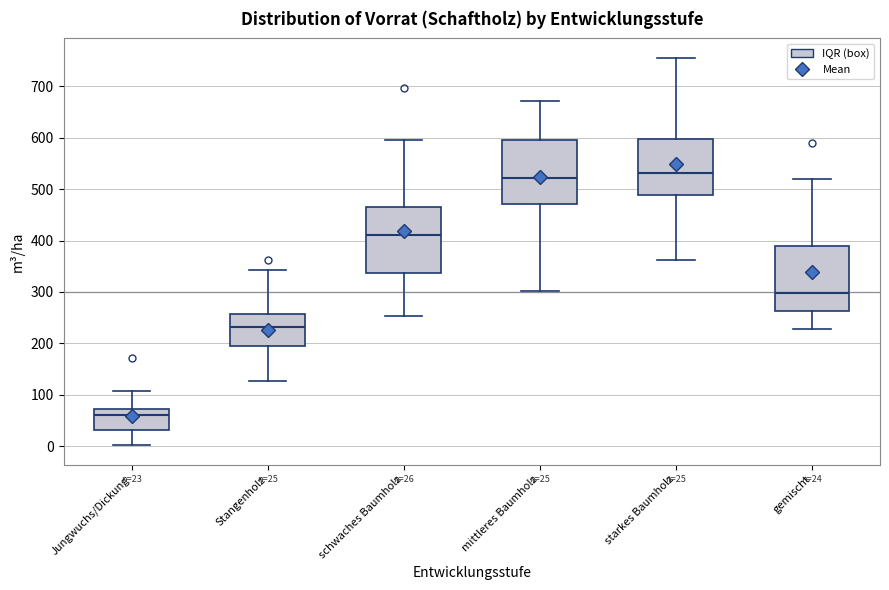

Which box has the lowest median line?

Jungwuchs/Dickung